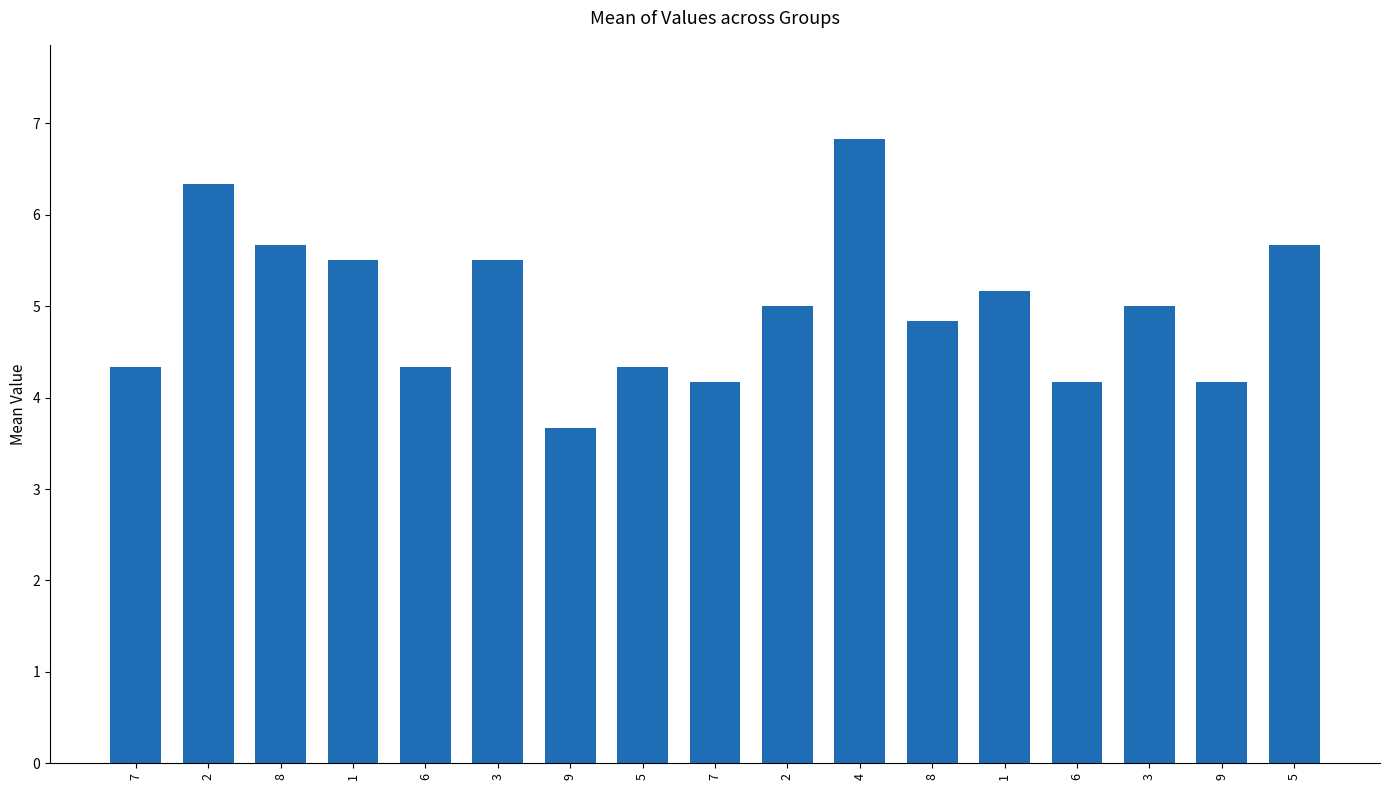

Reading right to left, list all the values displayed in this chart.

5=5.7	9=4.2	3=5.0	6=4.2	1=5.2	8=4.8	4=6.8	2=5.0	7=4.2	5=4.3	9=3.7	3=5.5	6=4.3	1=5.5	8=5.7	2=6.3	7=4.3